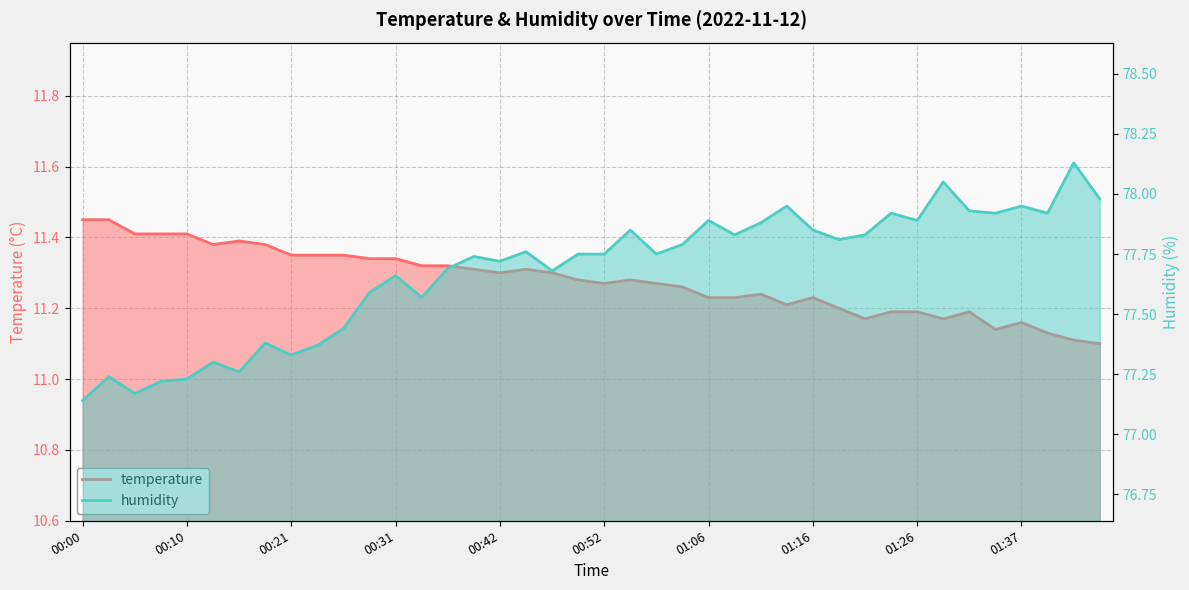

At 00:26, list the series in order from smallest to largest.

temperature, humidity